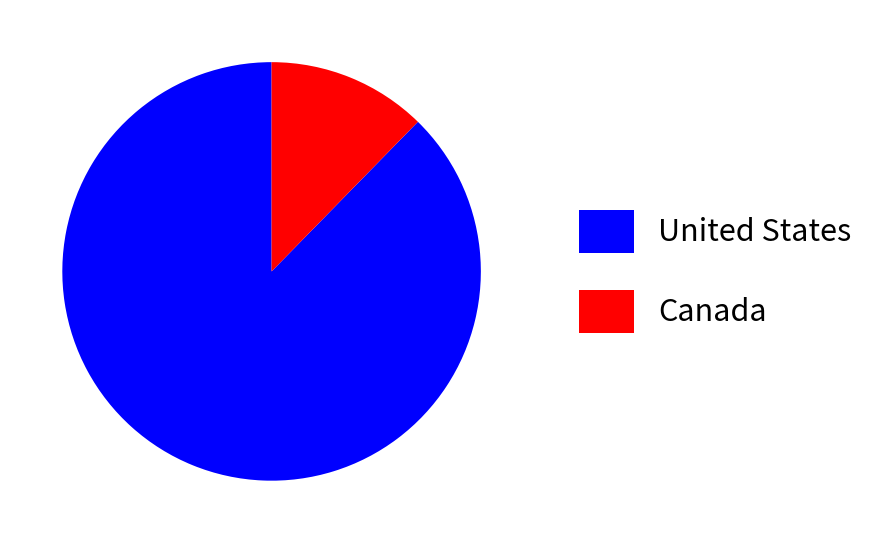

Combined, do Canada and United States account for over 50%?

Yes